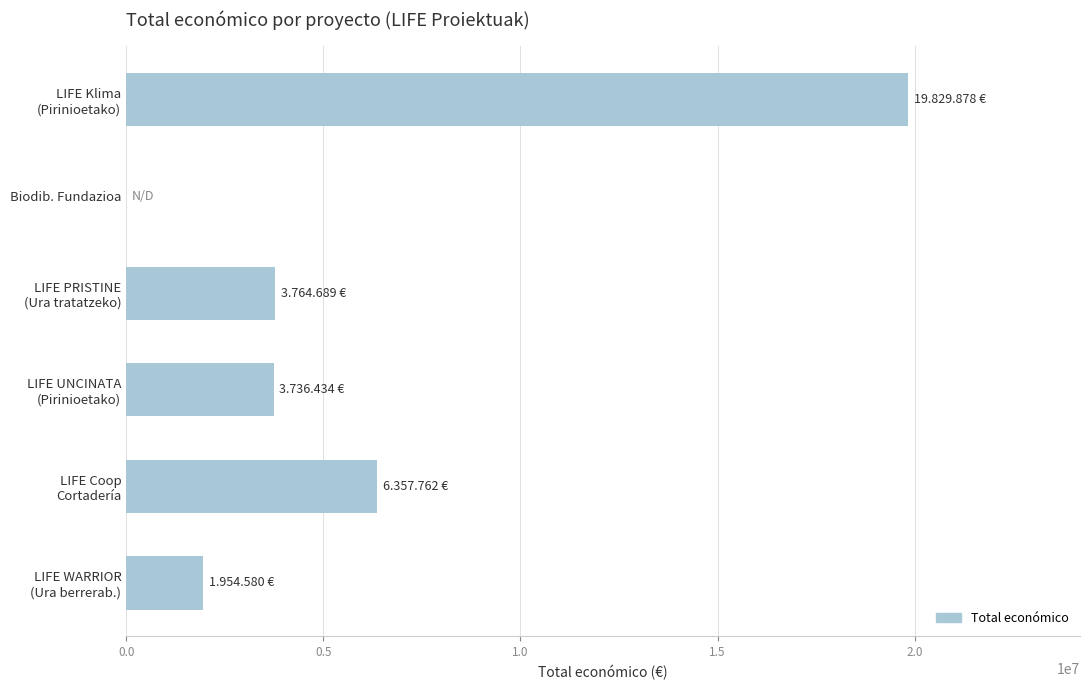

What is the maximum value shown in the chart?

19829878